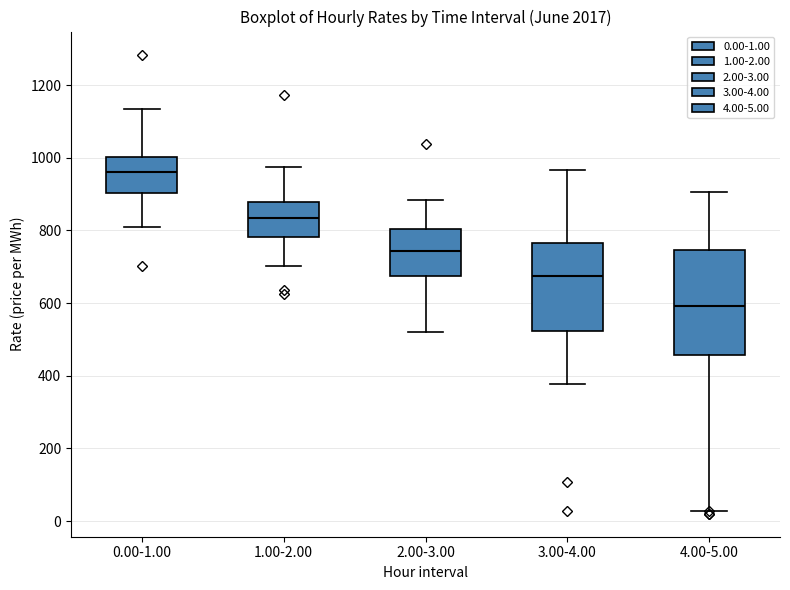

Which box has the lowest median line?

4.00-5.00